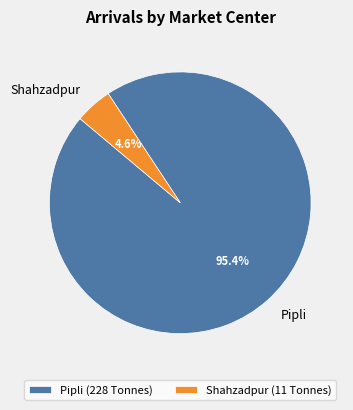

What percentage is the Shahzadpur slice, to the nearest percent?

5%